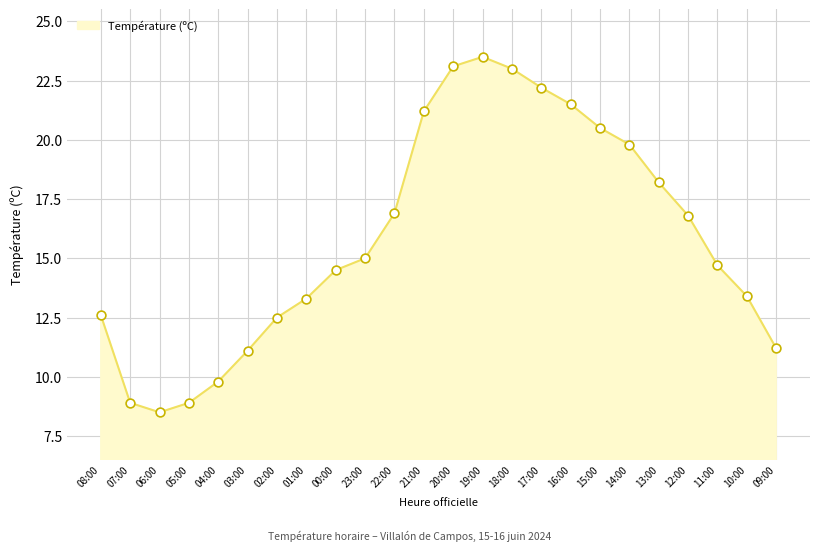

Which has a higher value, 10:00 or 09:00?

10:00